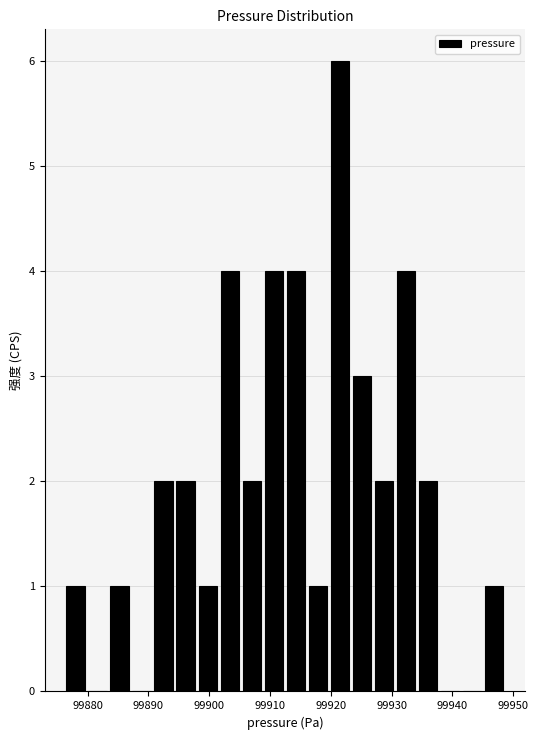

Read against the x-axis, roughly where is the centre of the tallest bar?

99922